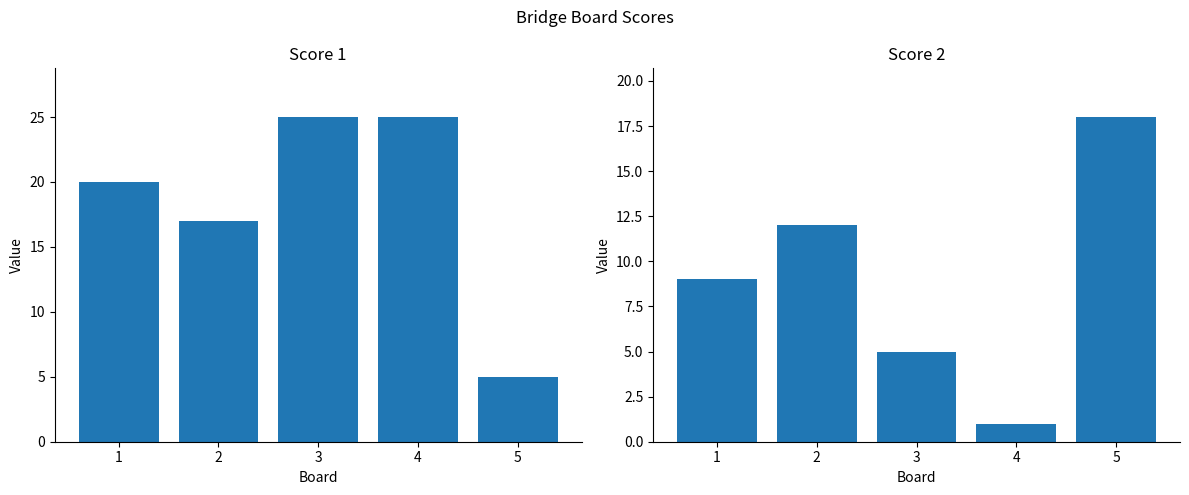

List the series in order of their overall mean, highest first.

Score 1, Score 2